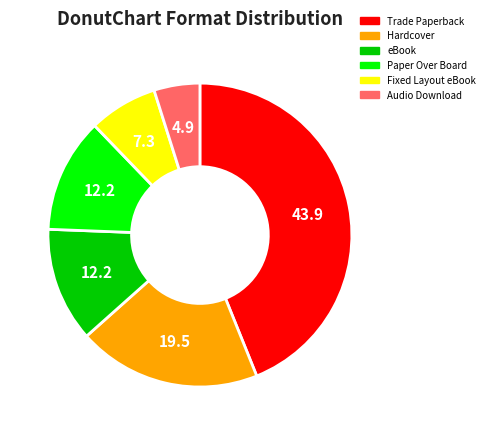

Approximately how many times larger is the value at eBook compared to Hardcover?

0.6